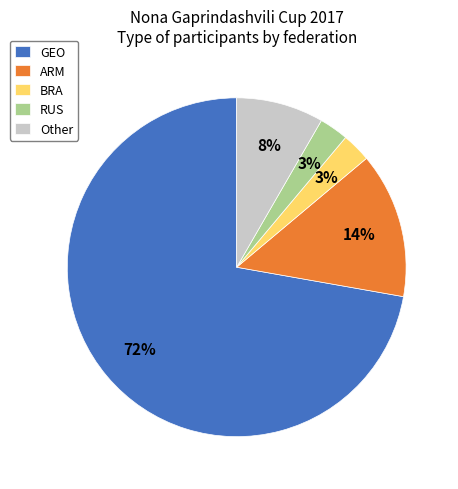

Do BRA and Other together represent more than half of the pie?

No